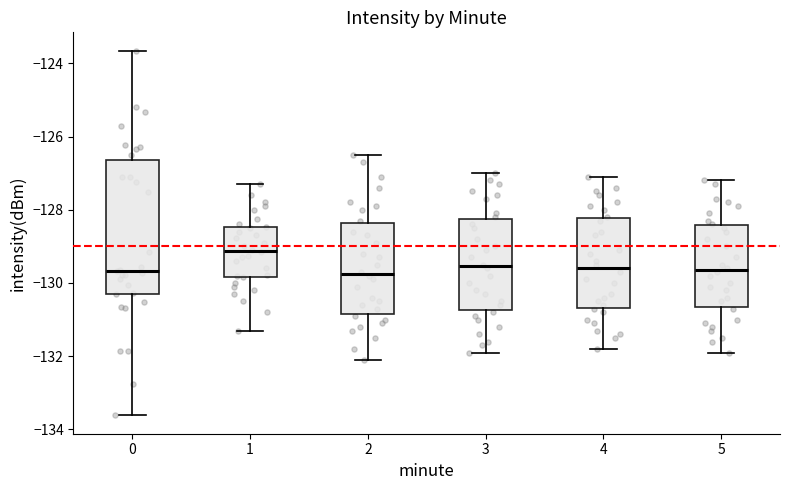

Where does the lower whisker of the box at x = 0 end on the y-axis? The values are not printed on the chart, so give them approximately, as read against the axis.

-133.6